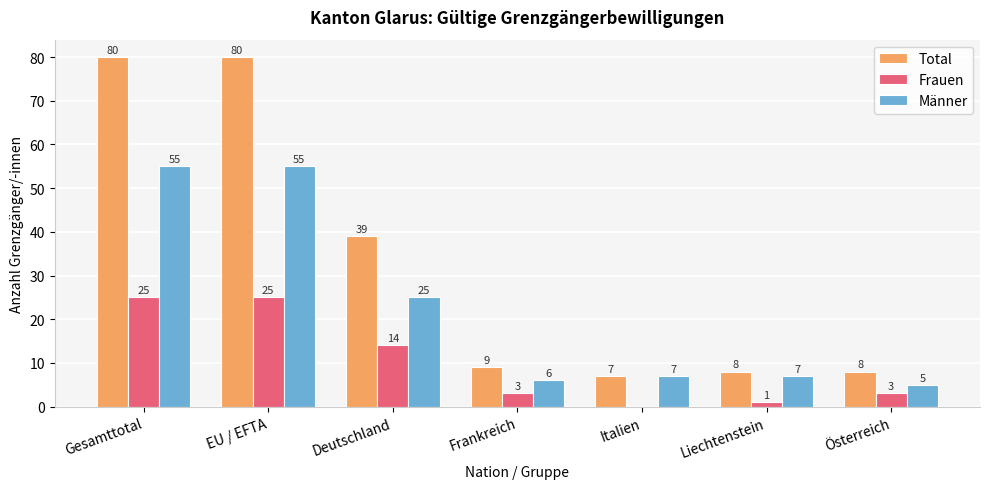

Between EU / EFTA and Österreich, which series saw the biggest shift?

Total